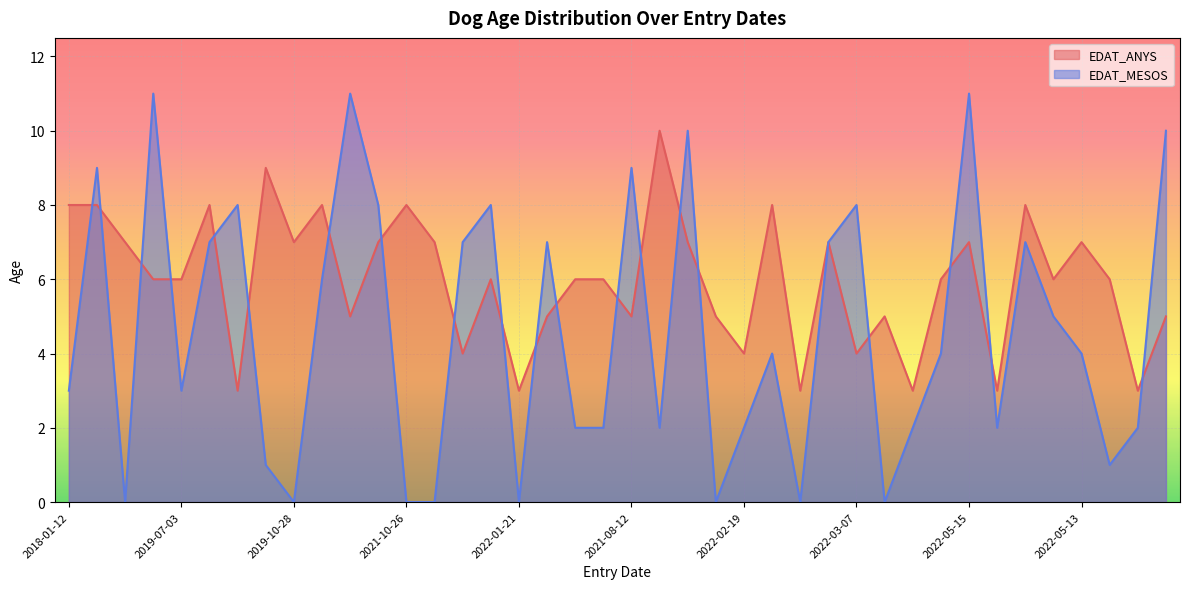

What is the label of the 16th point from the left?

2019-04-17